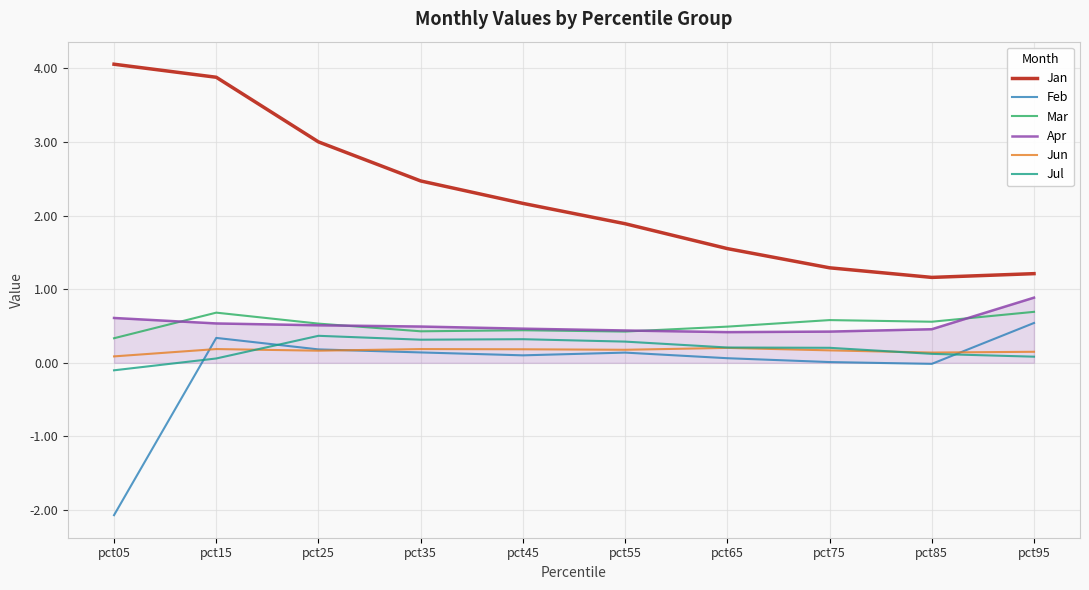

Read the Mar value at pct35.

0.4